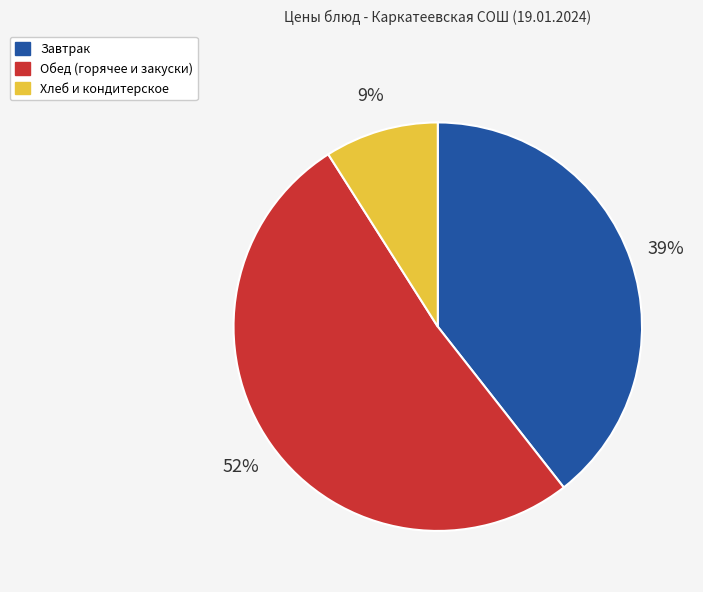

Count the number of slices in the pie.

3